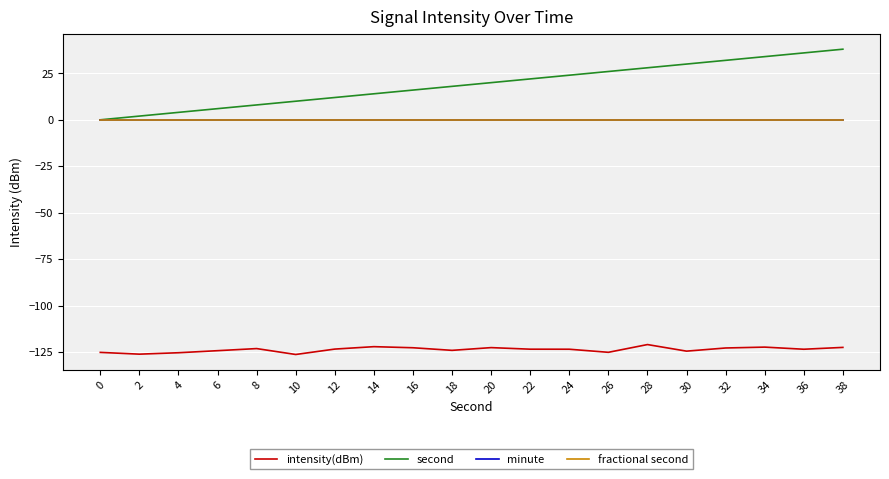

Rank the series at 34 from highest to lowest value.

second, minute, fractional second, intensity(dBm)